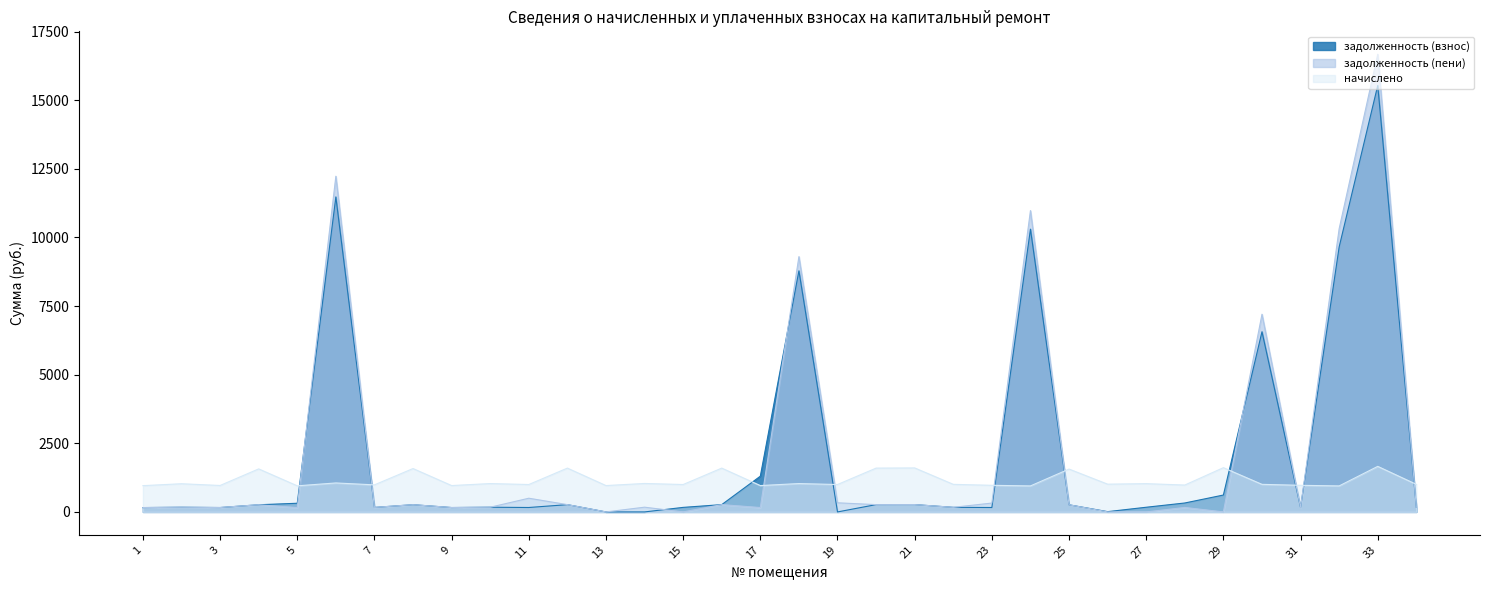

At which category is the sum across all series the highest?

33